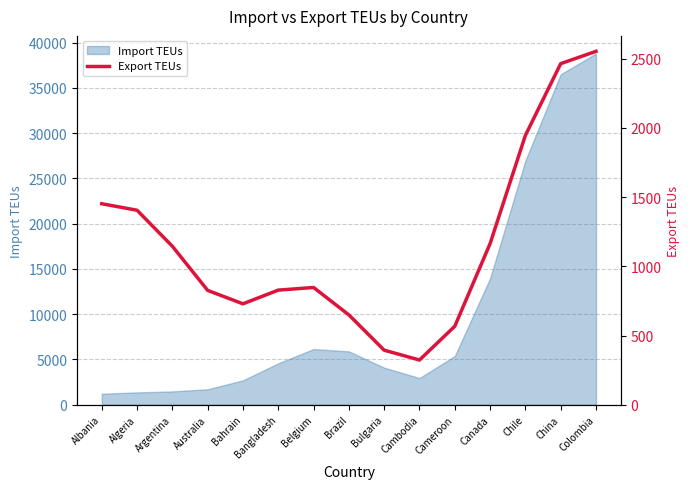

True or false: the data shows 323 at Cambodia.

True